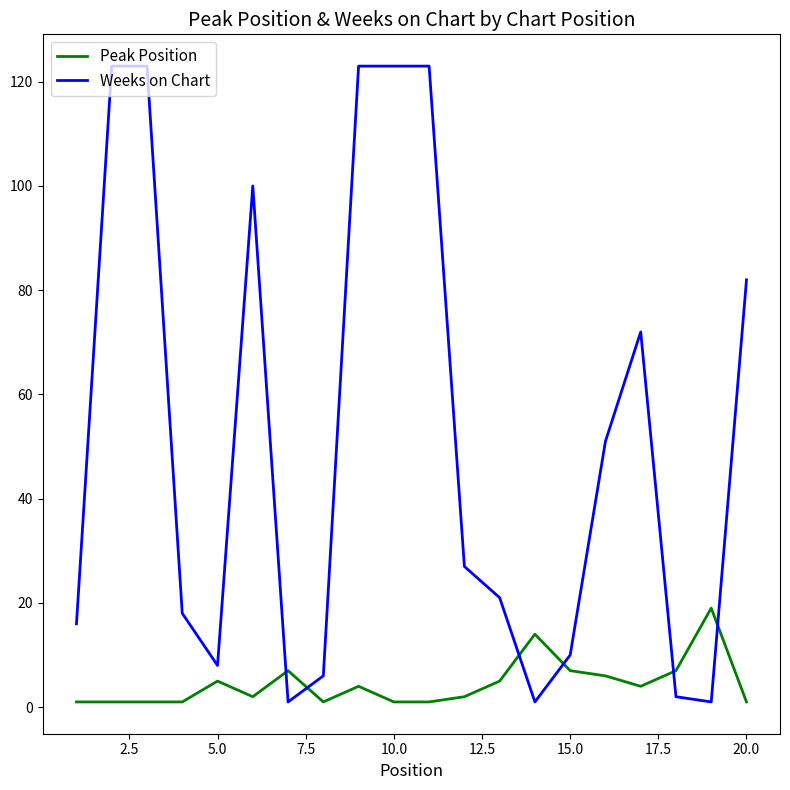

Is this an area chart (filled region under the line)?

No